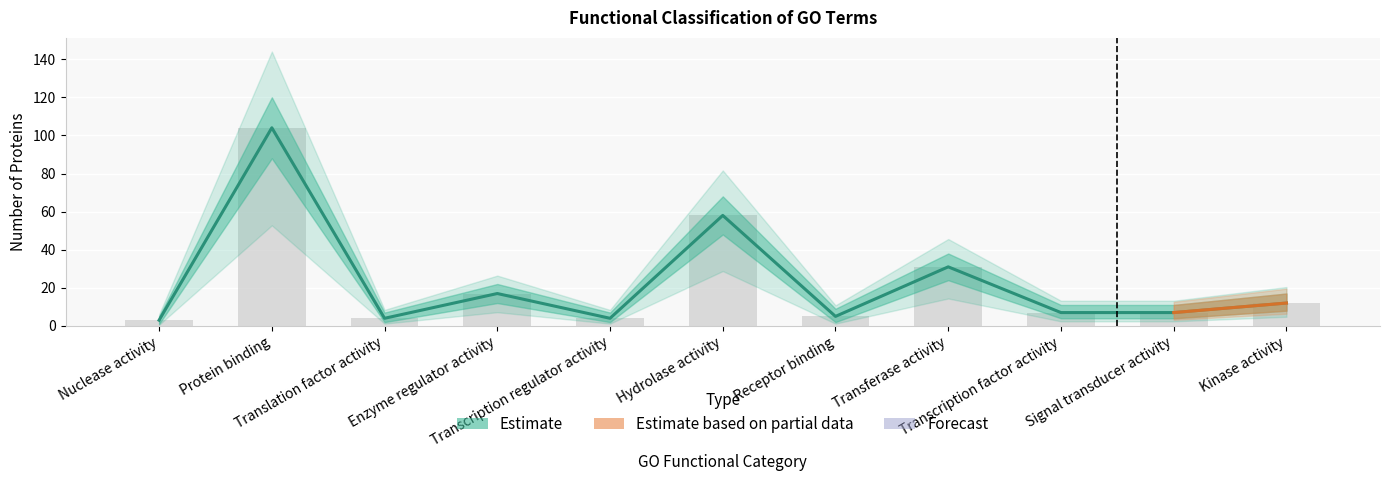

True or false: Upper bound has a value of 3 at Nuclease activity.

True